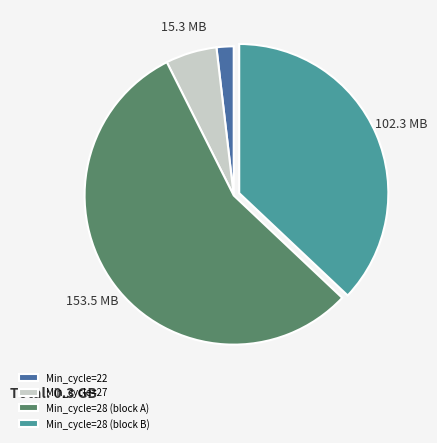

Which slice represents more than half of the pie?

Min_cycle=28 (block A)